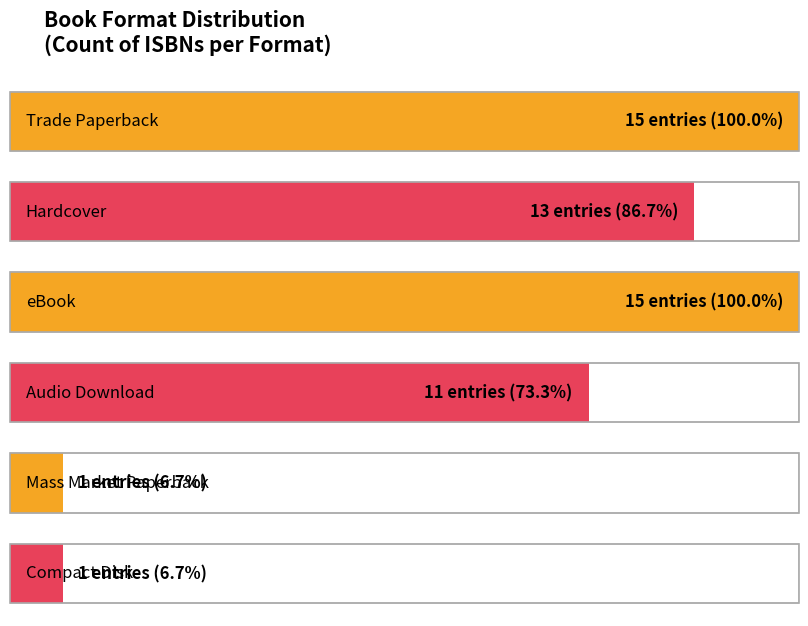

How many categories are shown in the chart?

6